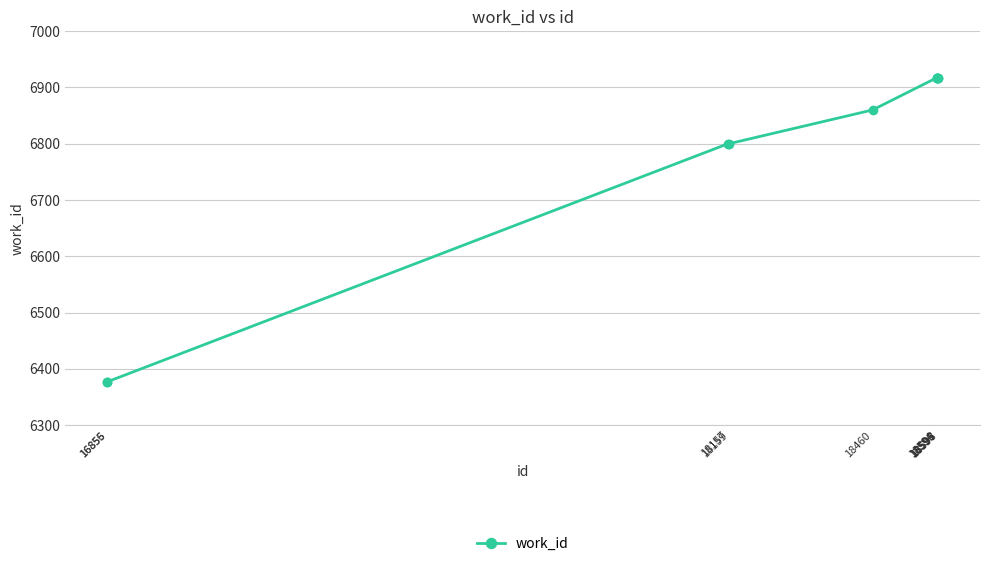

What is the value of the 3rd point from the left?

6800